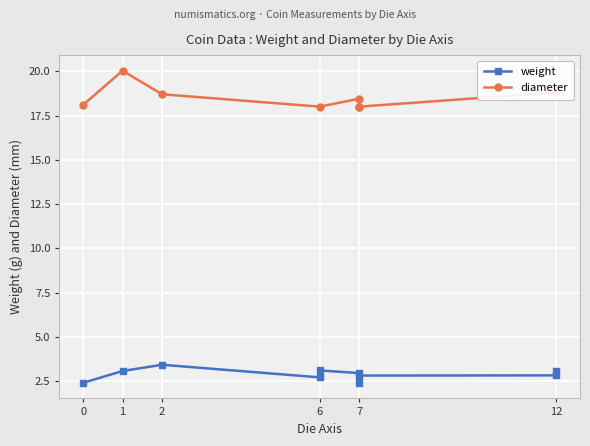

Which series has the largest range (max minus min)?

diameter